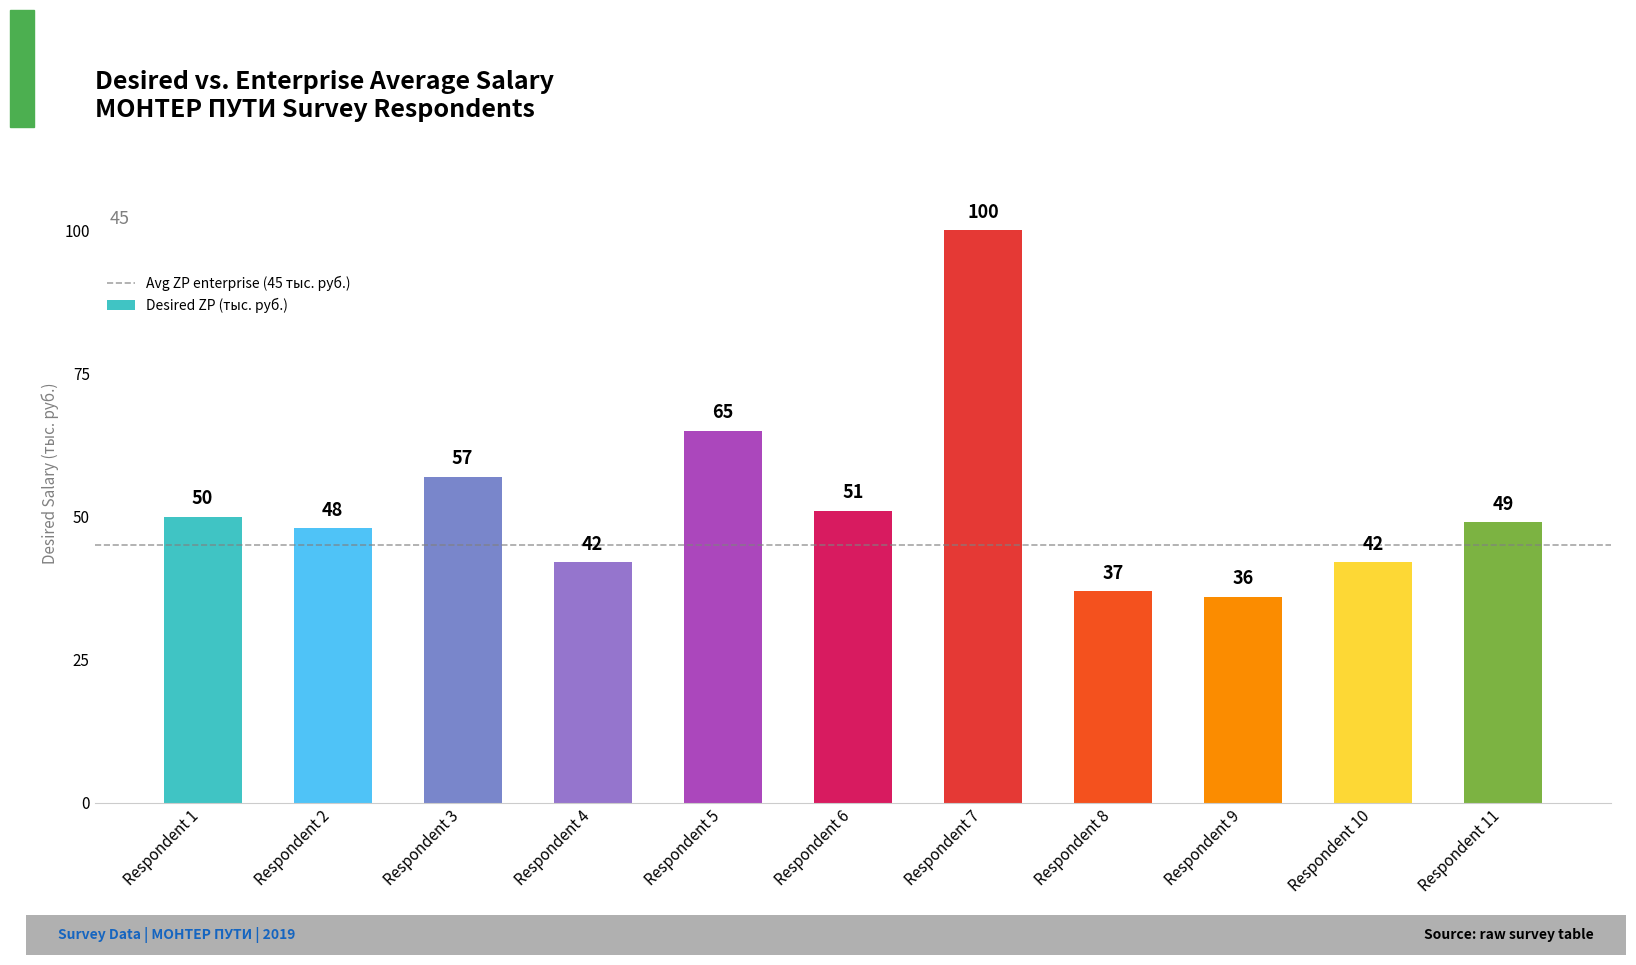

What is the value of the 1st bar from the left?

50